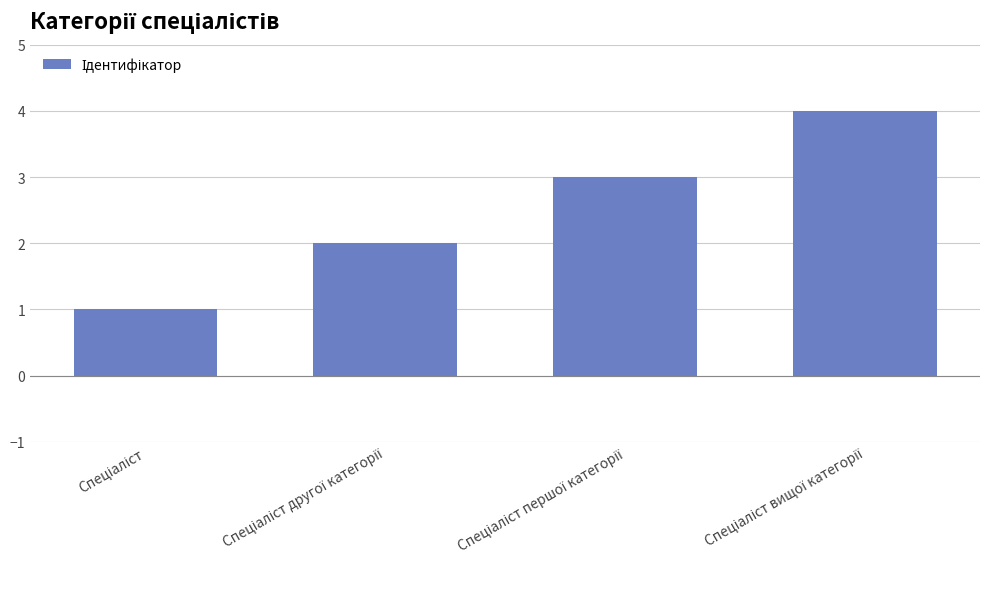

How many values are between 2 and 4?

3